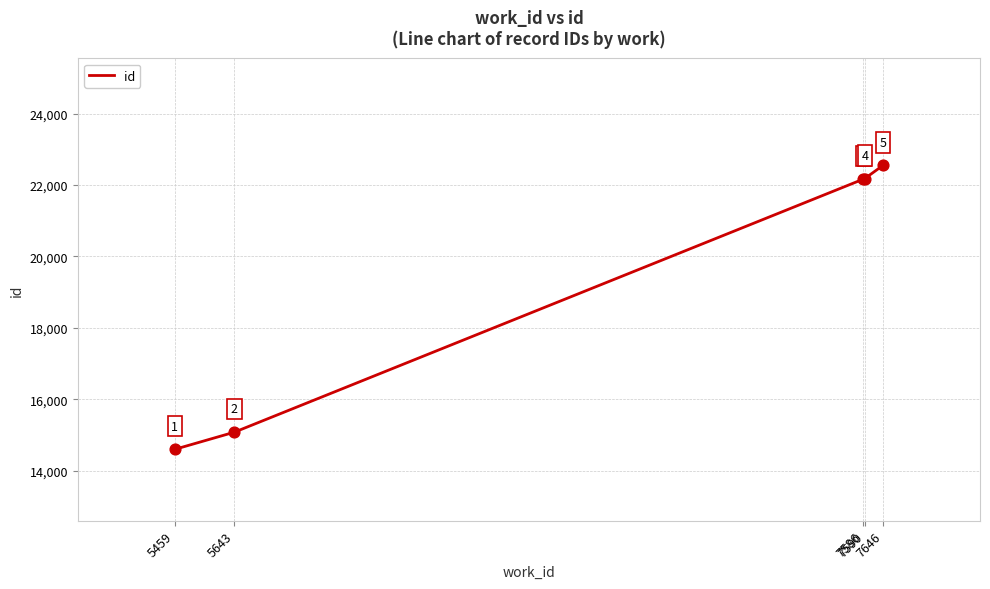

What is the ratio of the value at 7590 to the value at 5643?

1.5